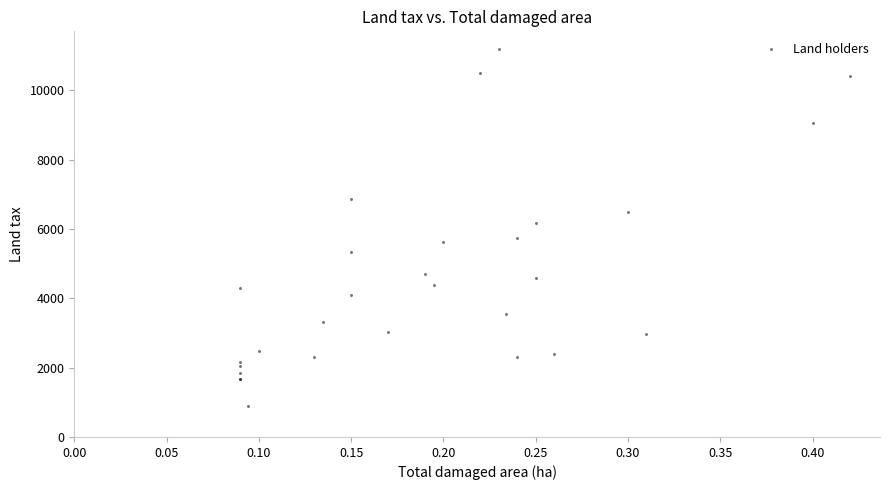

What Y value in the scatter plot is closest to 6045?

6165